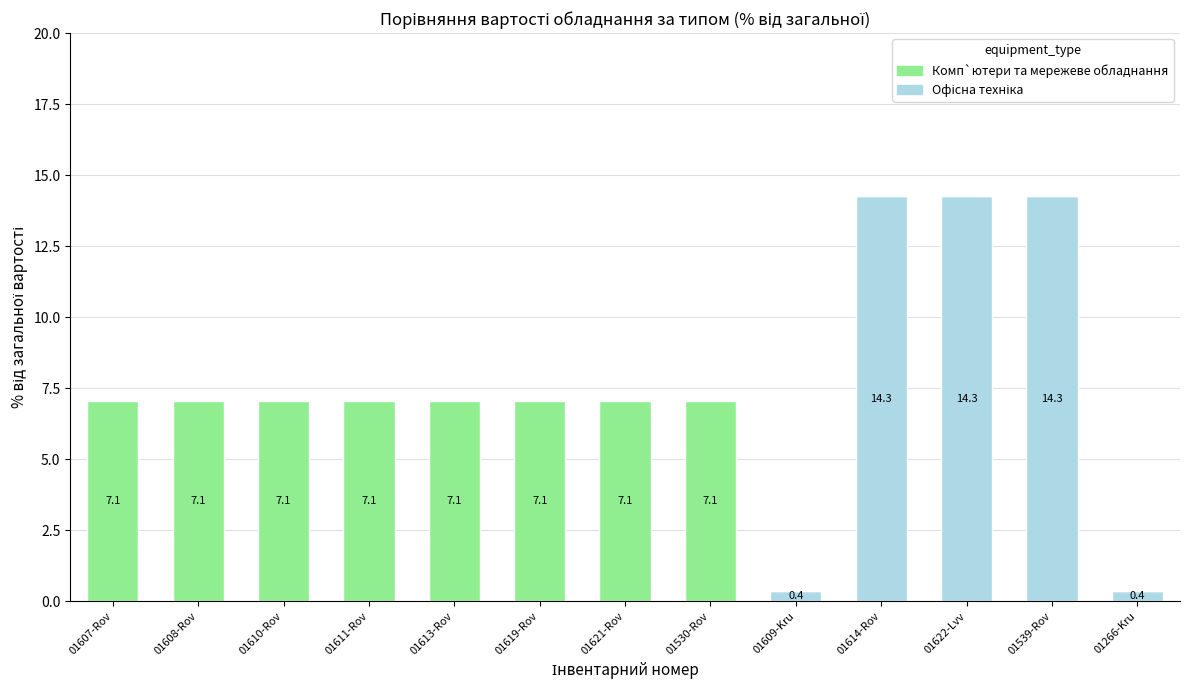

Are the bars horizontal?

No